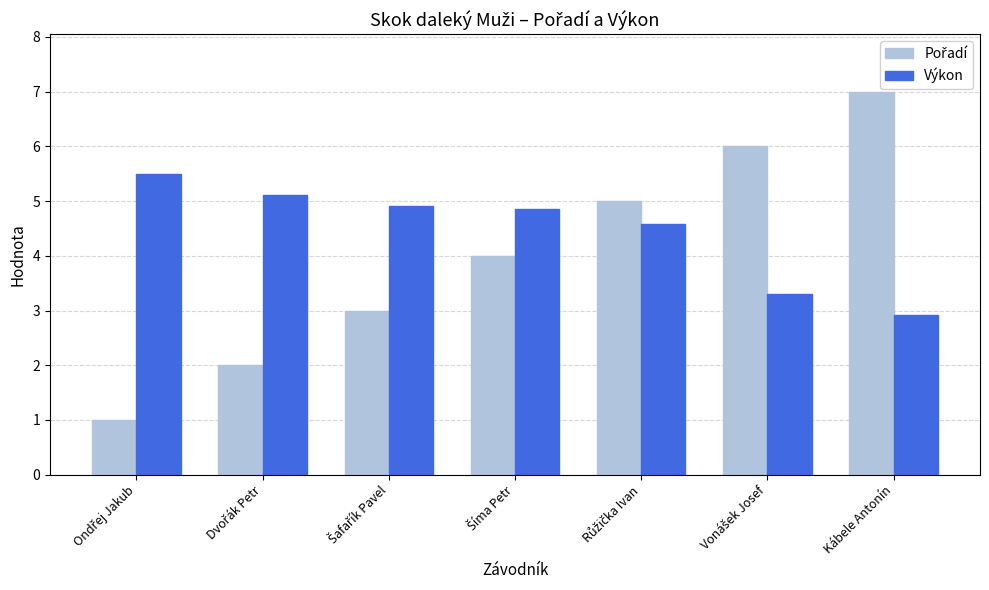

How many data points in Výkon are less than 4?

2